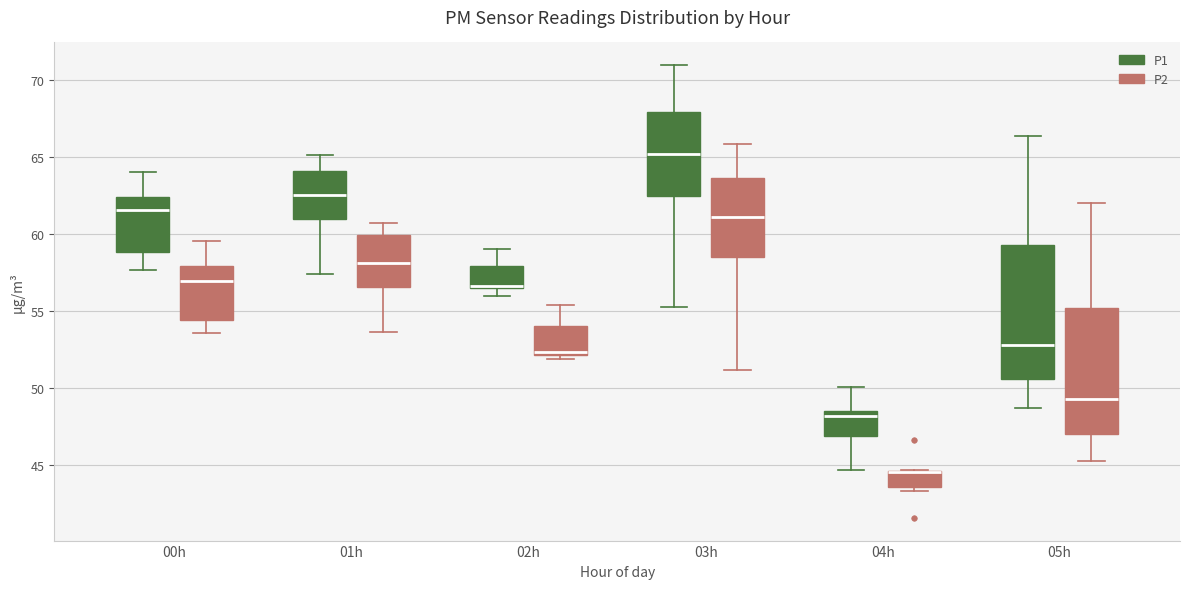

Reading left to right, read every box against the y-axis: the position of its median line, the range the box covers, and the ends of its whiskers. The values are not printed on the chart, so give them approximately, as read against the axis.

00h (P1): median 61.5, box 59.0 to 62.5, whiskers 57.5 to 64.0
00h (P2): median 57.0, box 54.5 to 58.0, whiskers 53.5 to 59.5
01h (P1): median 62.5, box 61.0 to 64.0, whiskers 57.5 to 65.0
01h (P2): median 58.0, box 56.5 to 60.0, whiskers 53.5 to 61.0
02h (P1): median 56.5, box 56.5 to 58.0, whiskers 56.0 to 59.0
02h (P2): median 52.5, box 52.0 to 54.0, whiskers 52.0 (just below the box's lower edge) to 55.5
03h (P1): median 65.0, box 62.5 to 68.0, whiskers 55.5 to 71.0
03h (P2): median 61.0, box 58.5 to 63.5, whiskers 51.0 to 66.0
04h (P1): median 48.0, box 47.0 to 48.5, whiskers 44.5 to 50.0
04h (P2): median 44.5 (drawn on the box's upper edge), box 43.5 to 44.5, whiskers 43.5 (just below the box's lower edge) to 44.5
05h (P1): median 53.0, box 50.5 to 59.5, whiskers 48.5 to 66.5
05h (P2): median 49.5, box 47.0 to 55.0, whiskers 45.5 to 62.0